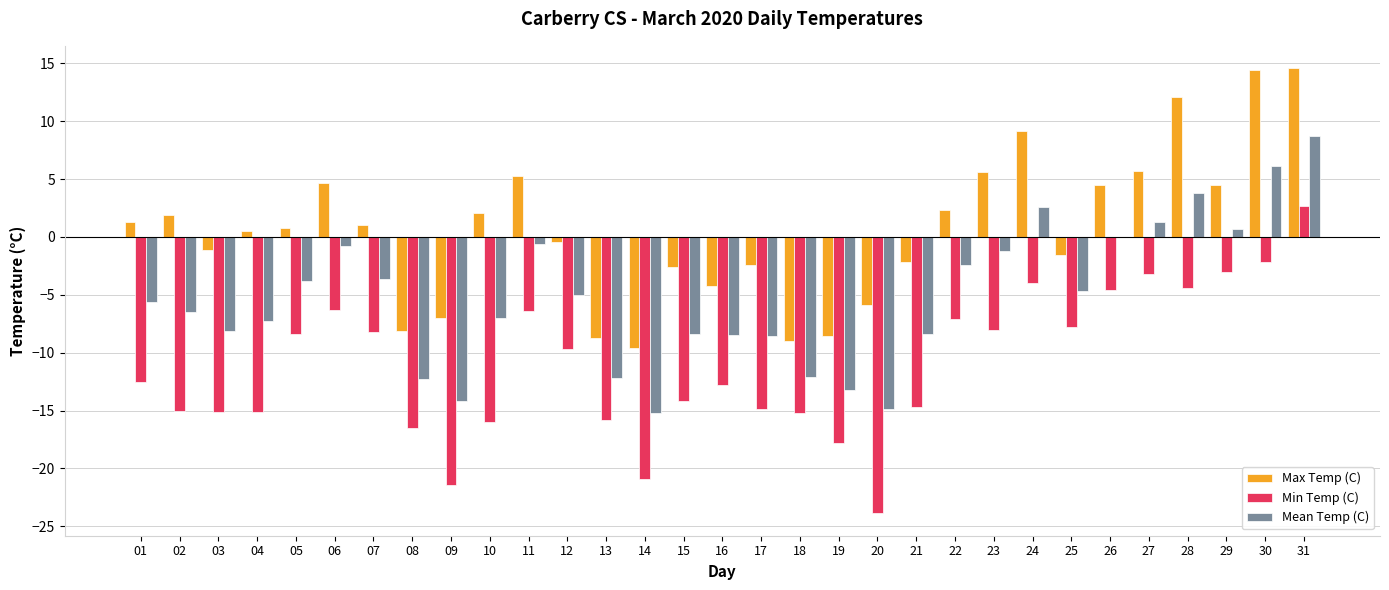

Which category has the highest value in the Min Temp (C) series?

31